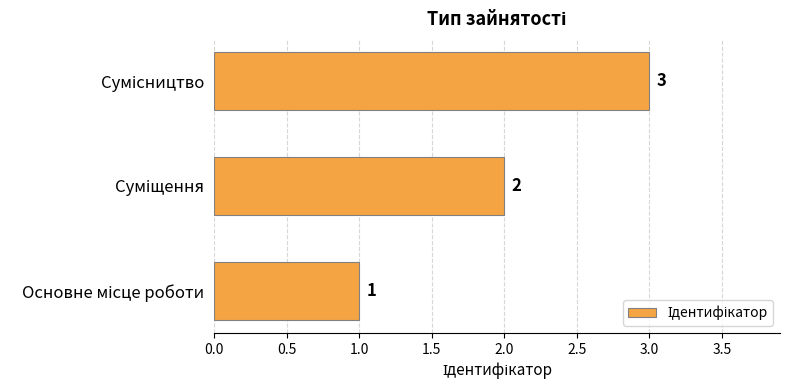

How many values are between 1 and 3?

3